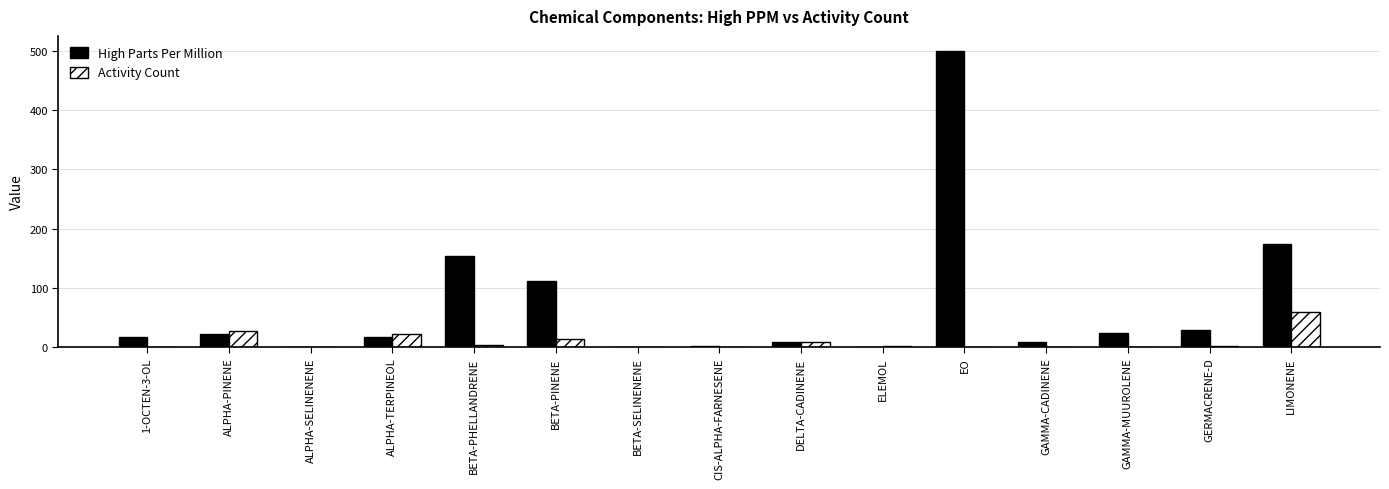

At which category is the sum across all series the highest?

EO